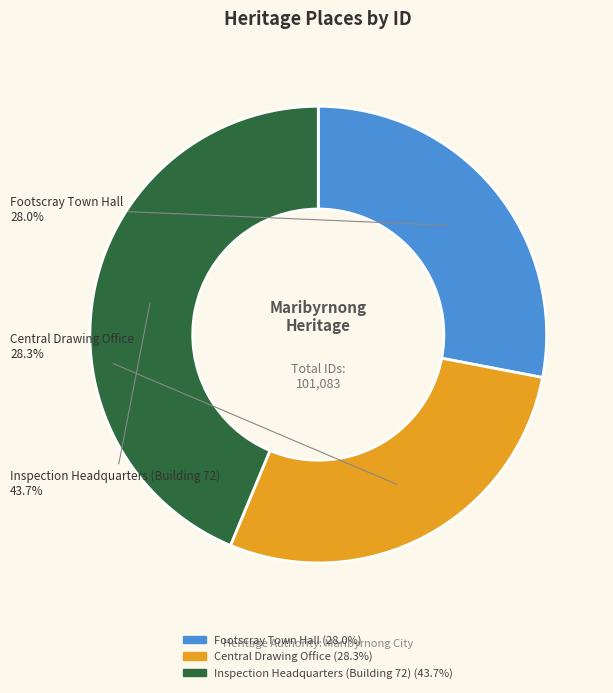

Is there a majority slice in this chart?

No